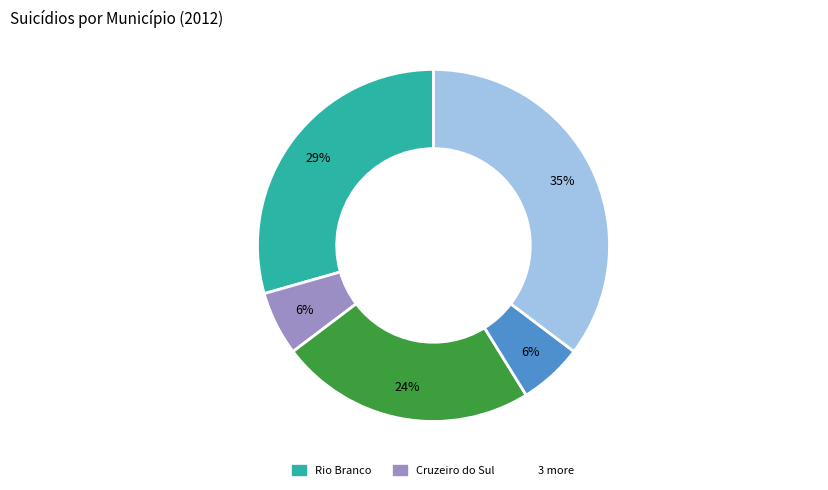

Does any single category account for the majority?

No